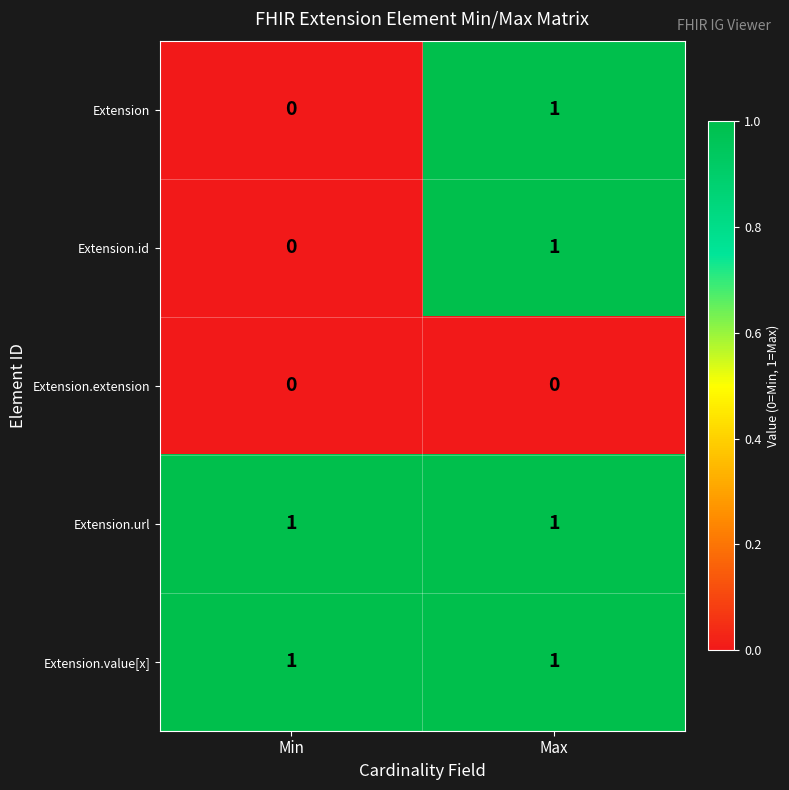

Which category has the highest value in the Extension.id series?

Max